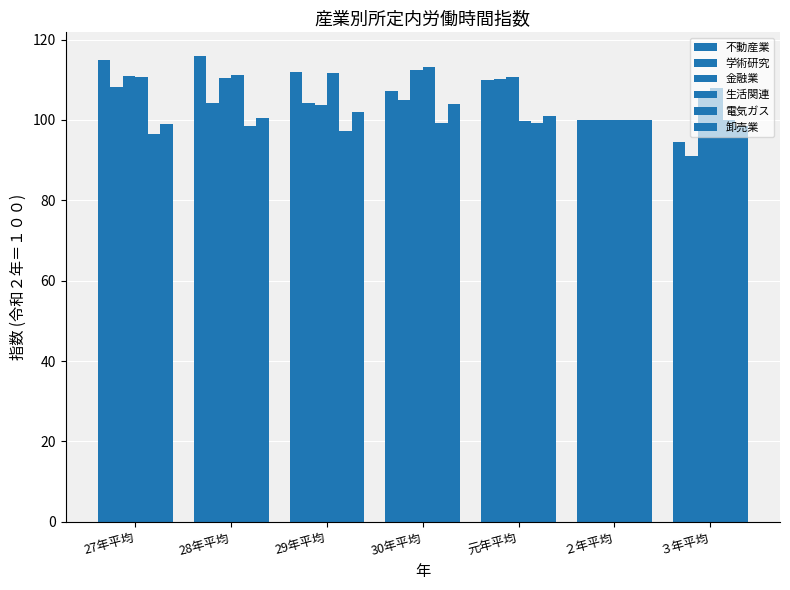

What position from the left is 30年平均?

4